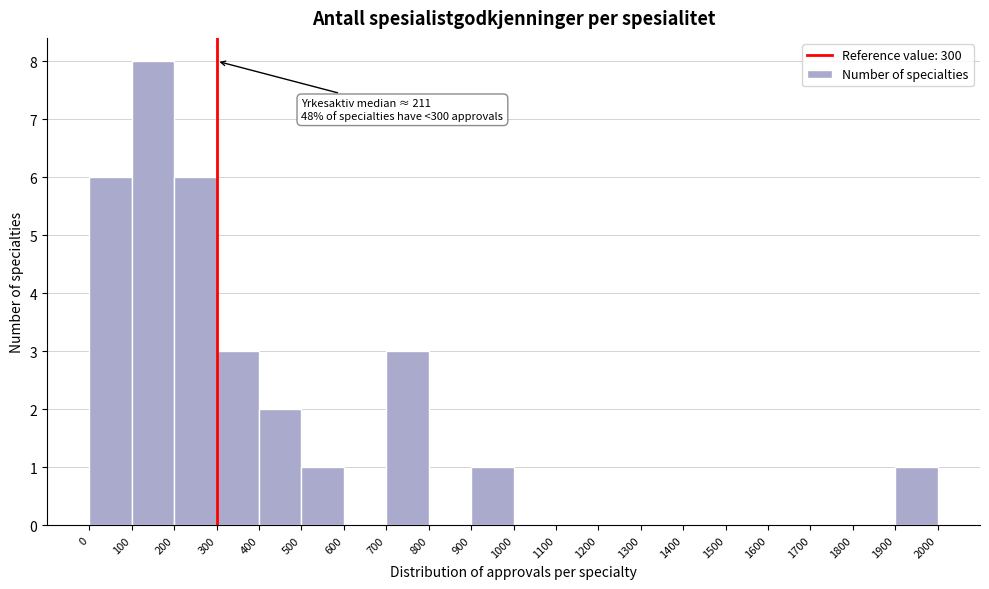

Which range on the x-axis has the tallest bar?

100 to 200